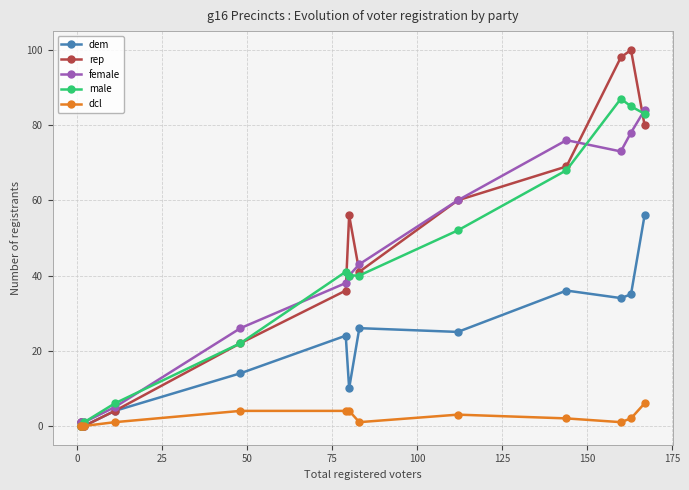

What is the sum of all rep values?

567